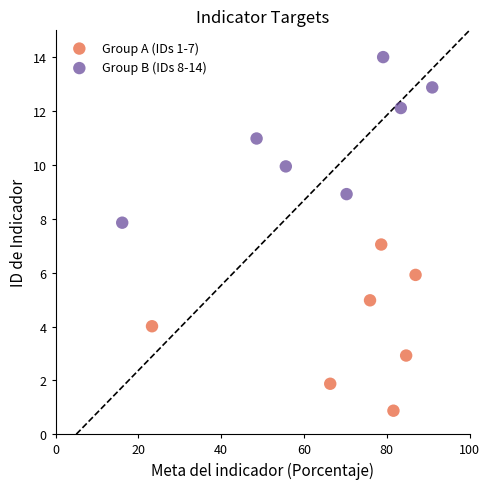

Which series reaches the maximum Y coordinate?

Group B (IDs 8-14)